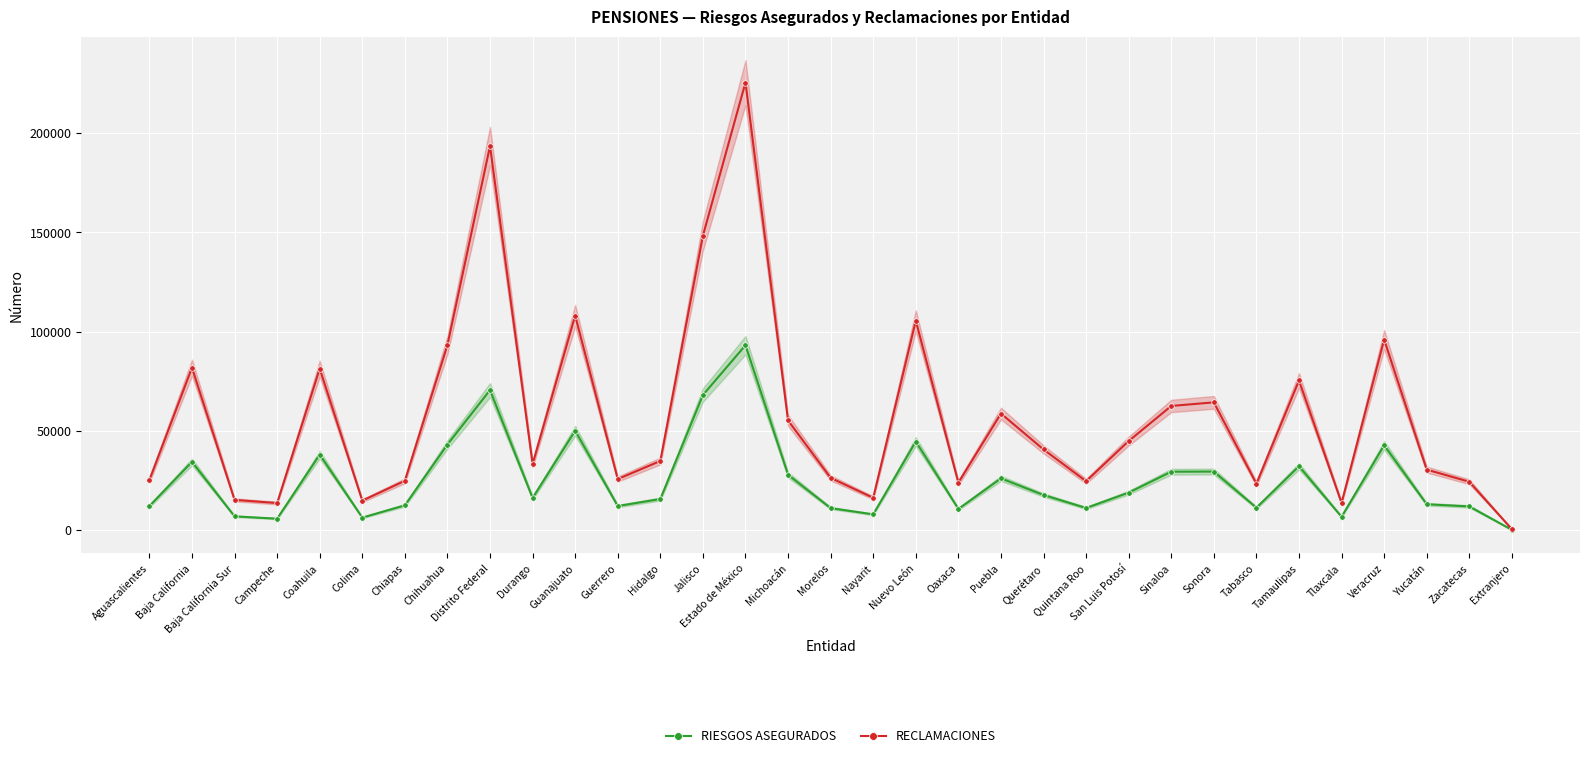

True or false: RECLAMACIONES has a value of 161526 at Veracruz.

False